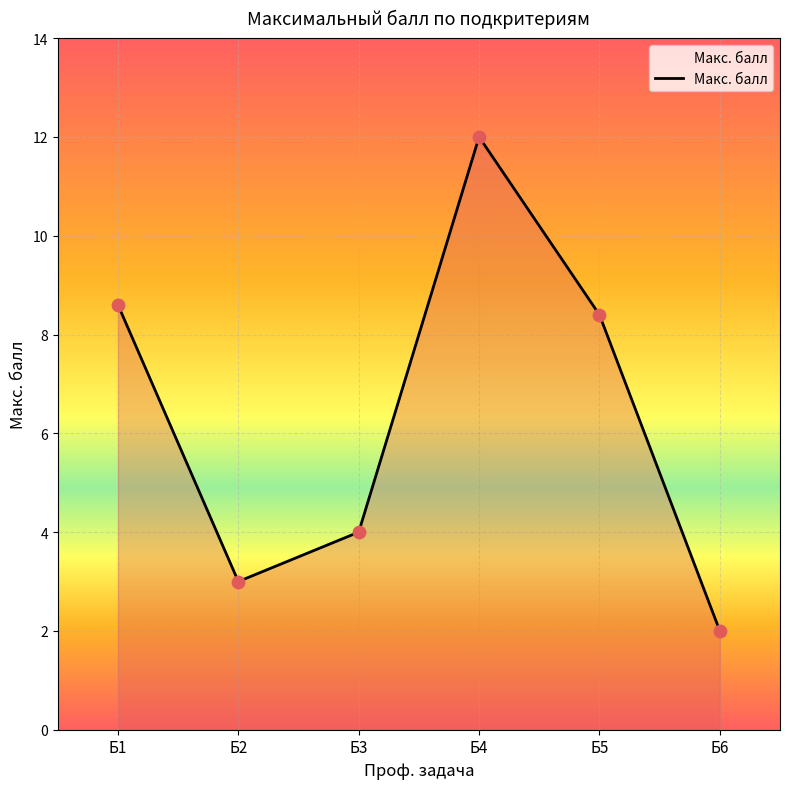

Which has a higher value, Б1 or Б6?

Б1